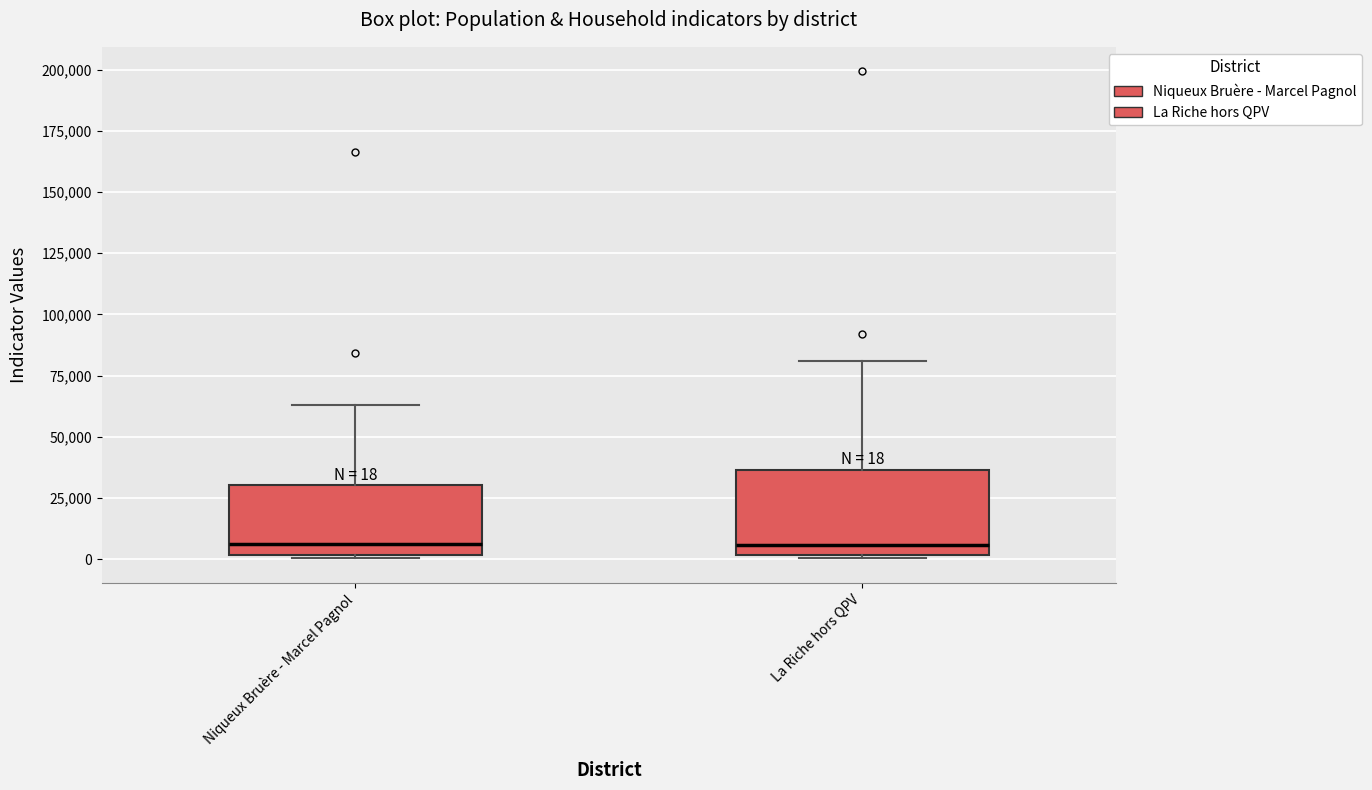

Which box is the tallest, from its lower edge to its upper edge?

La Riche hors QPV